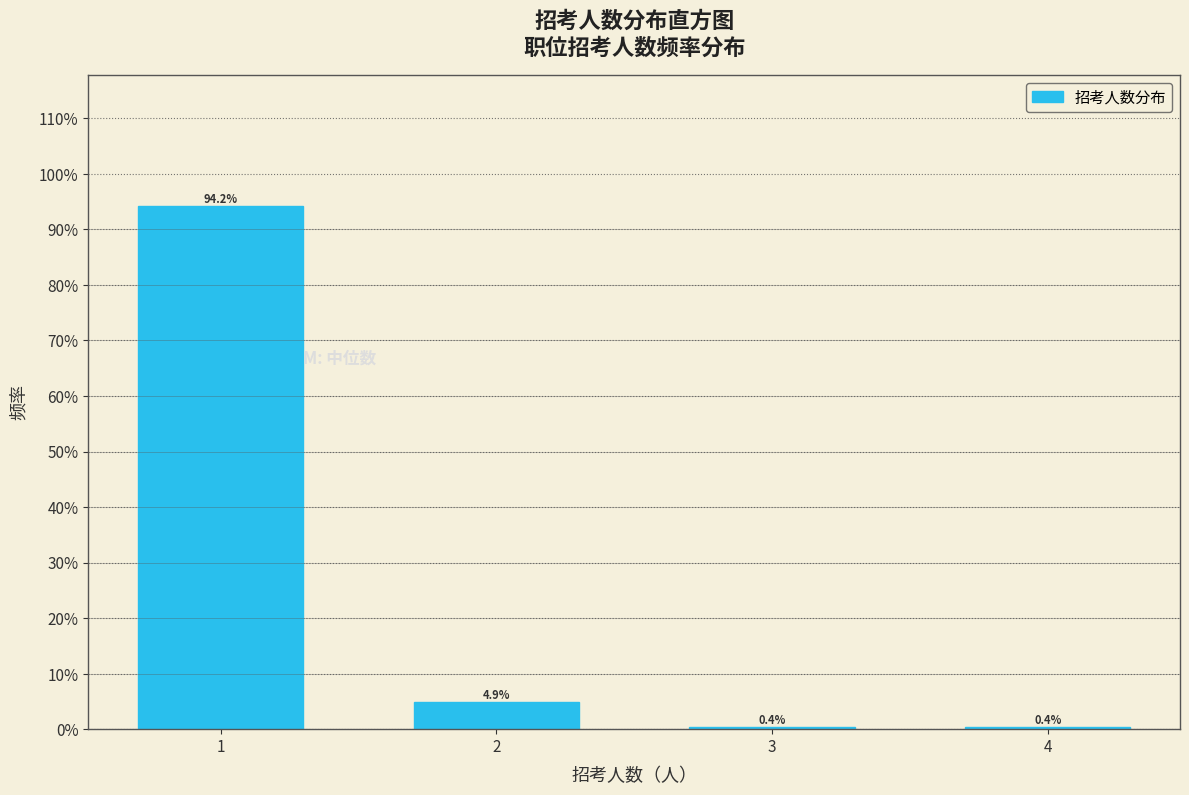

Are the bars horizontal?

No